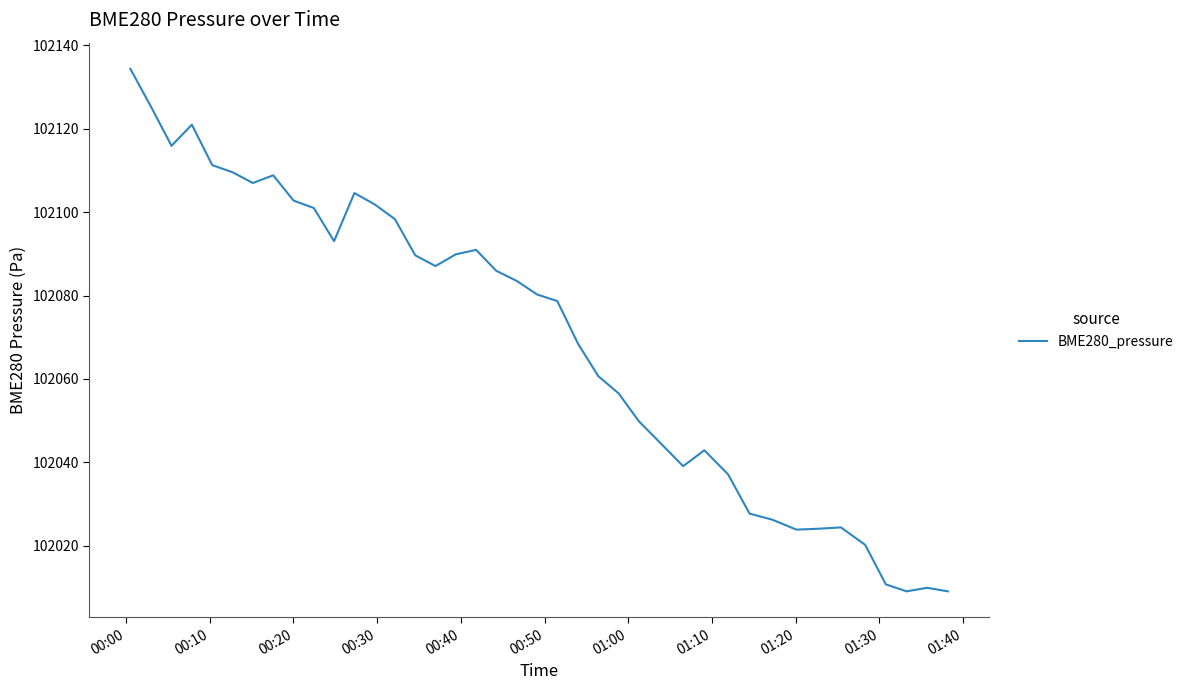

What is the smallest value displayed?

102009.1